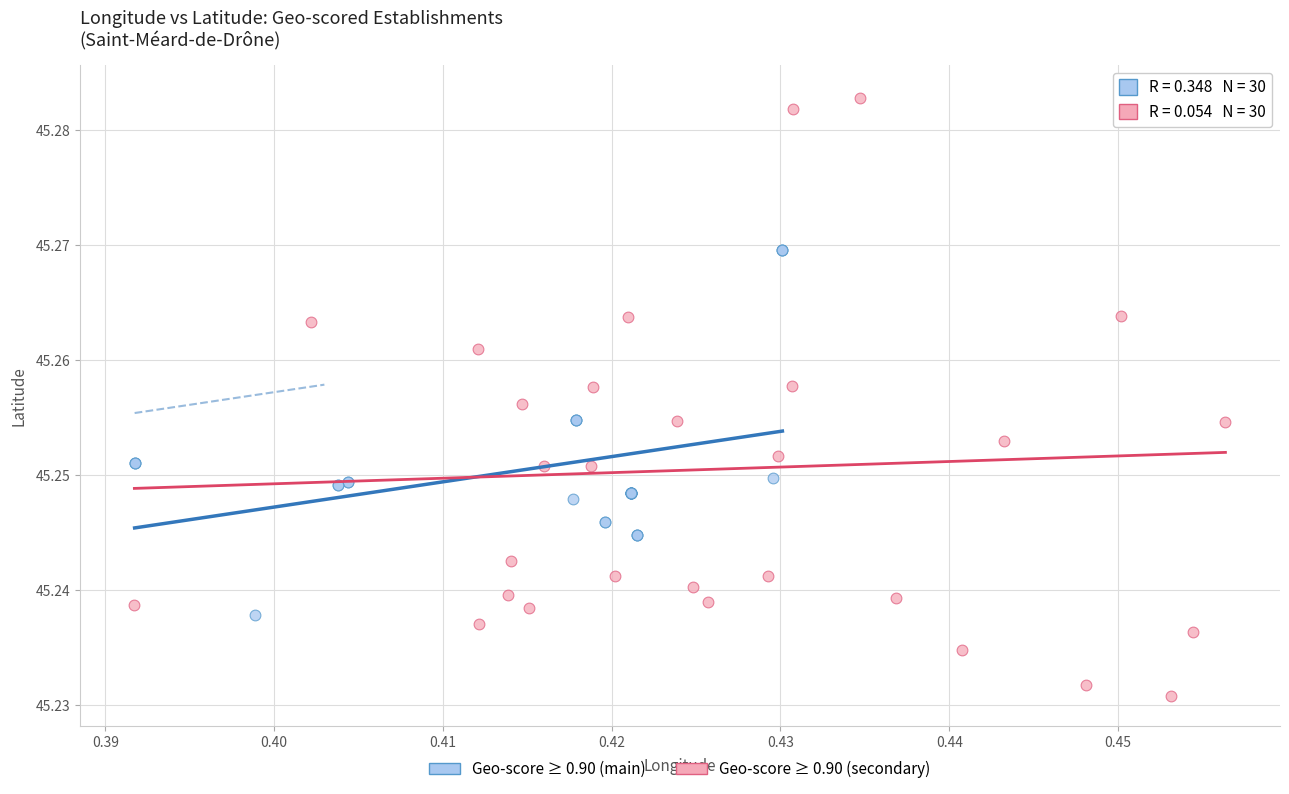

Which series contains the lowest Y value?

Geo-score ≥ 0.90 (secondary)